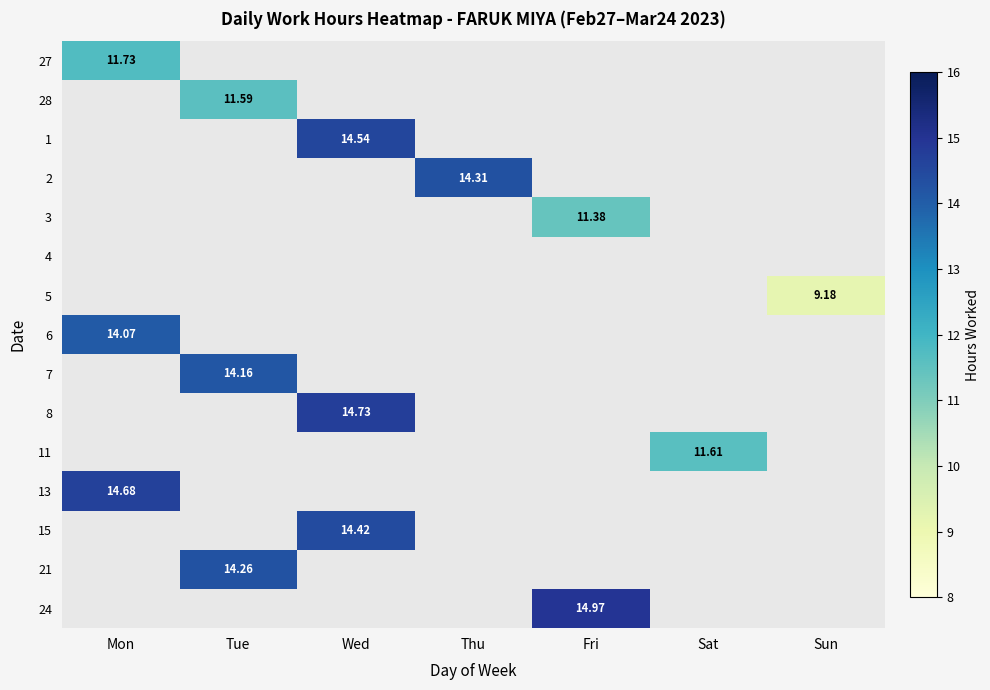

How many positive values does the 21 series have?

1